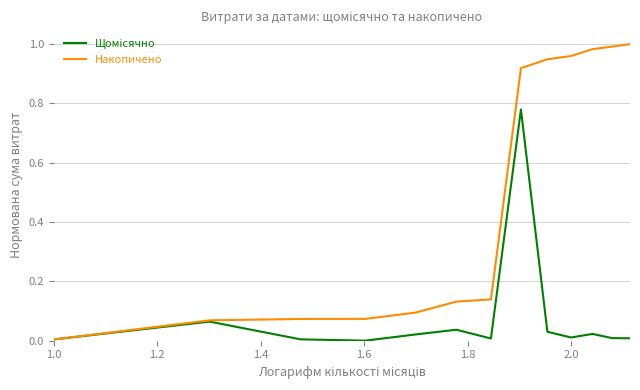

Which series has the largest range (max minus min)?

Накопичено